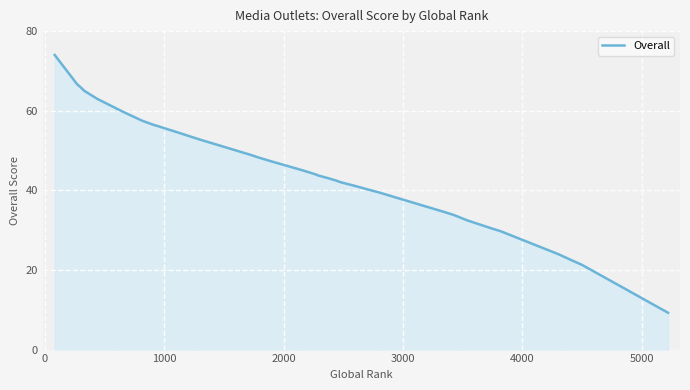

What is the difference between the second highest and second lowest values?

45.5